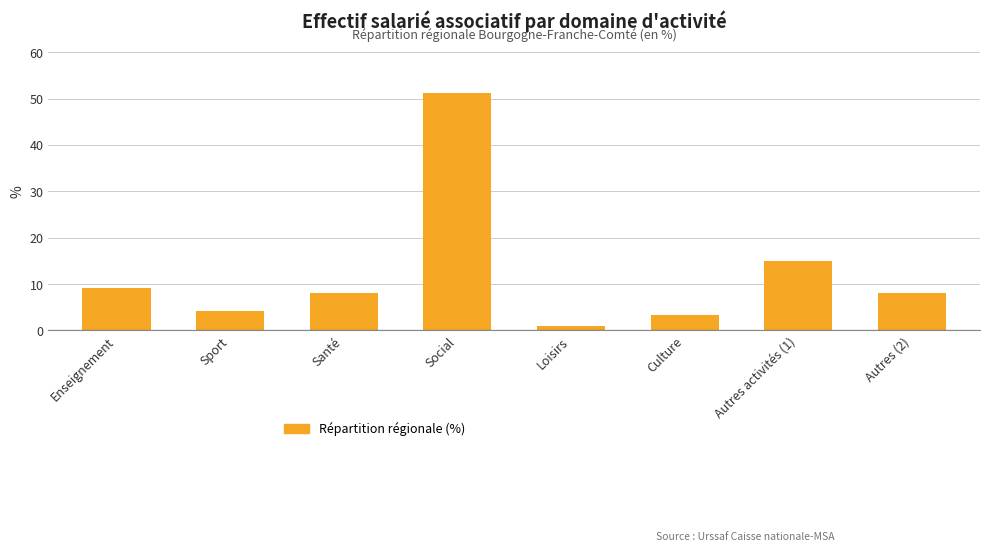

What value does the data have at Culture?

3.2